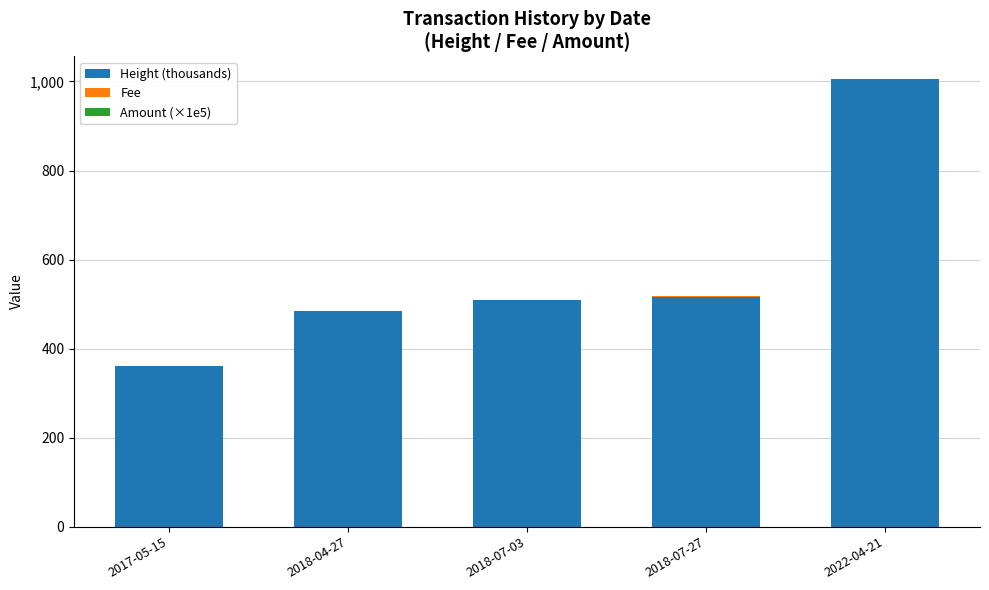

At which category is the sum across all series the highest?

2022-04-21